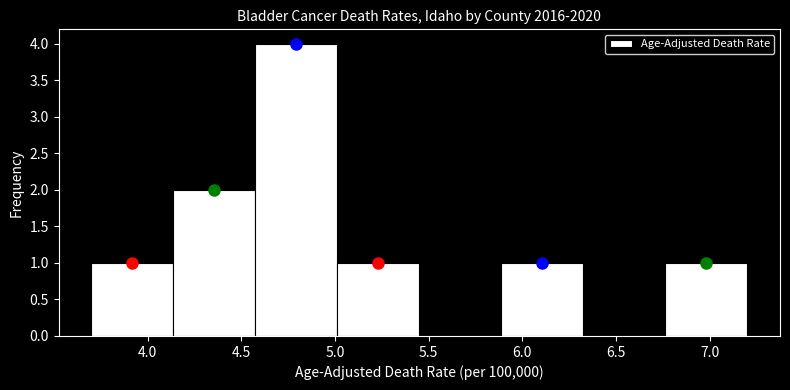

Over which range of the x-axis is the bar tallest?

4.60 to 5.00